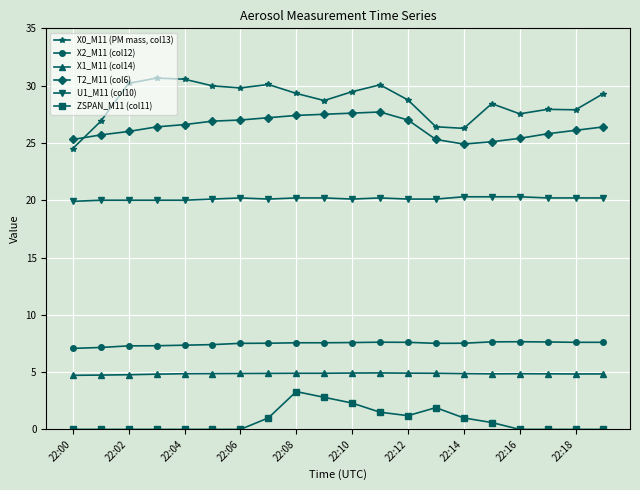

Does the chart display data point markers on the line(s)?

Yes